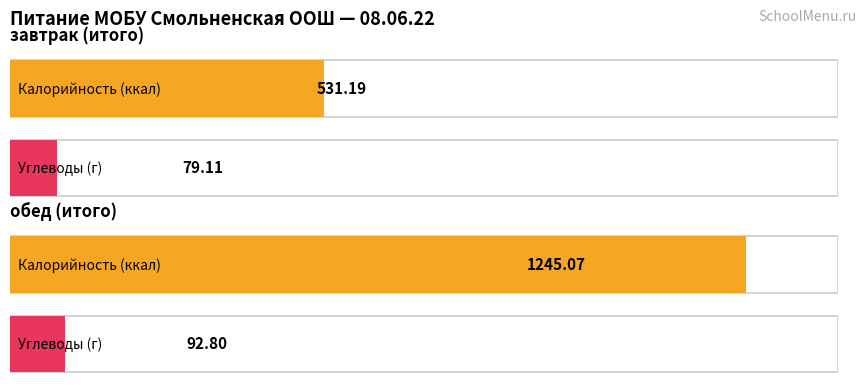

Does the chart contain stacked bars?

No